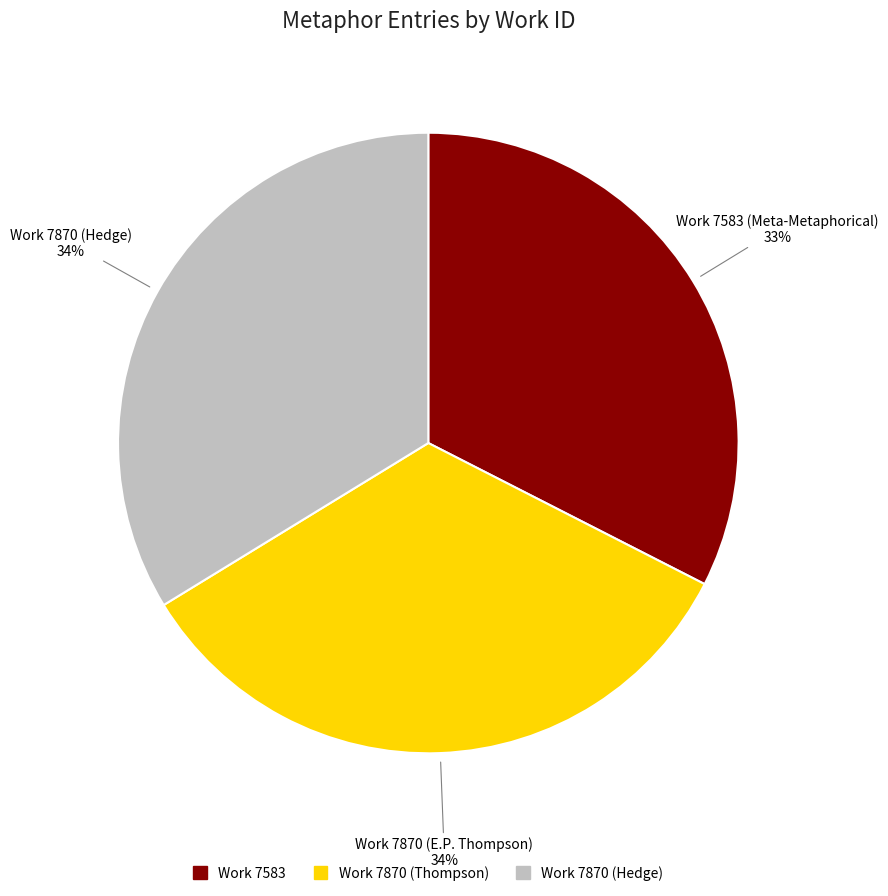

Does any single category account for the majority?

No